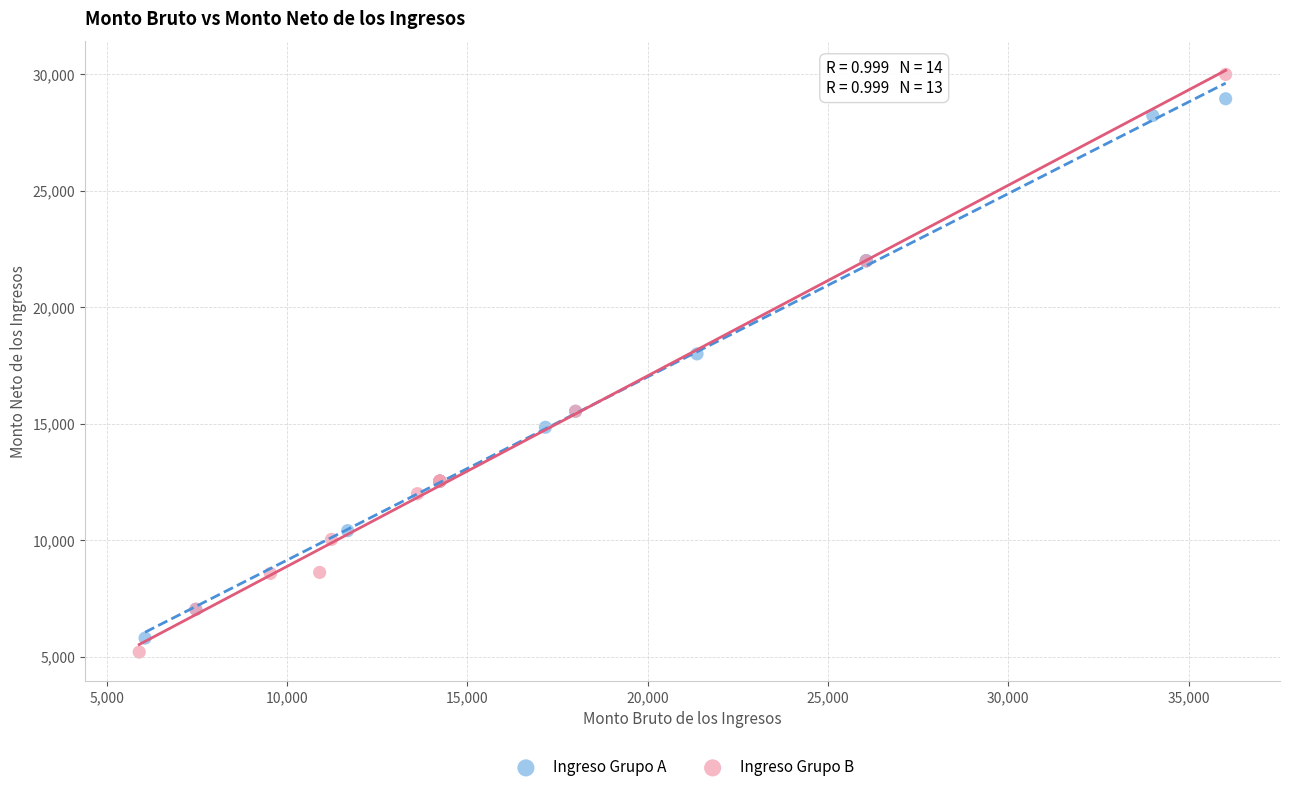

What are all the series names shown in the legend?

Ingreso Grupo A, Ingreso Grupo B